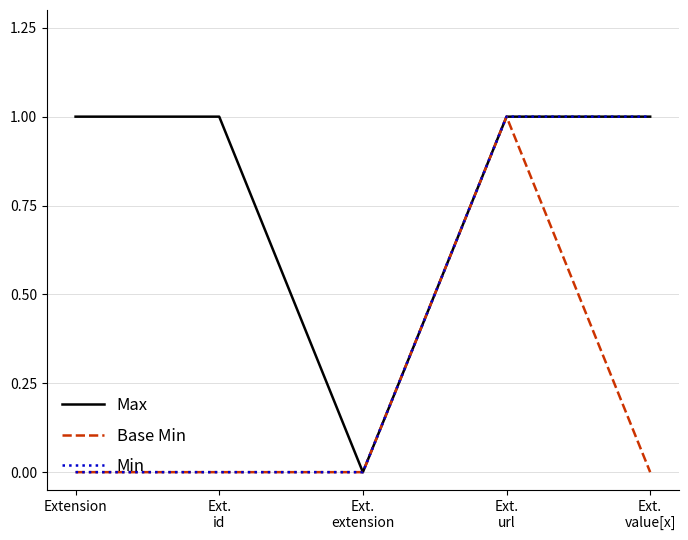

What is the sum of all Min values?

2